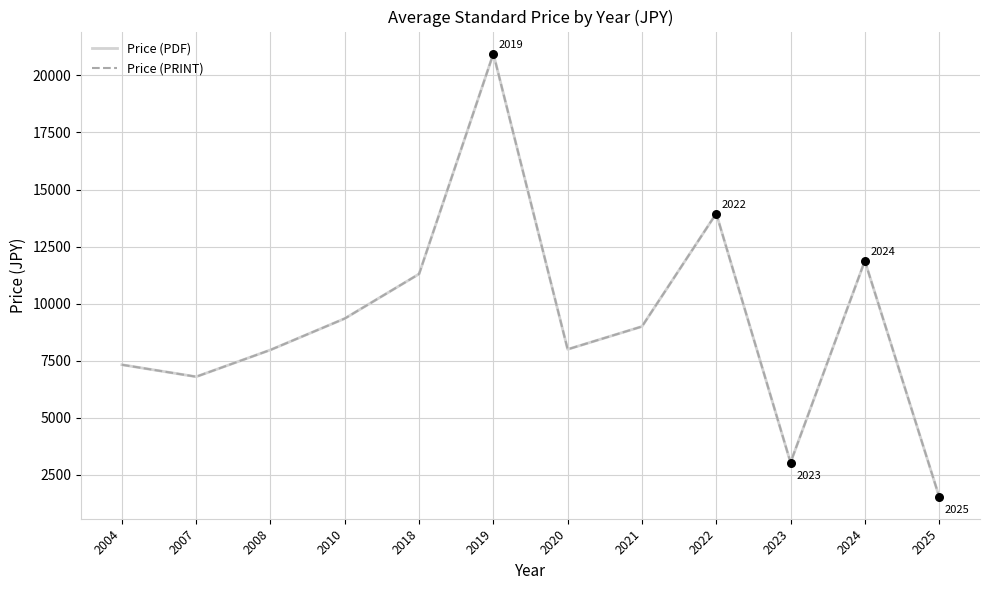

What is the total value across all series at 2021?

18000